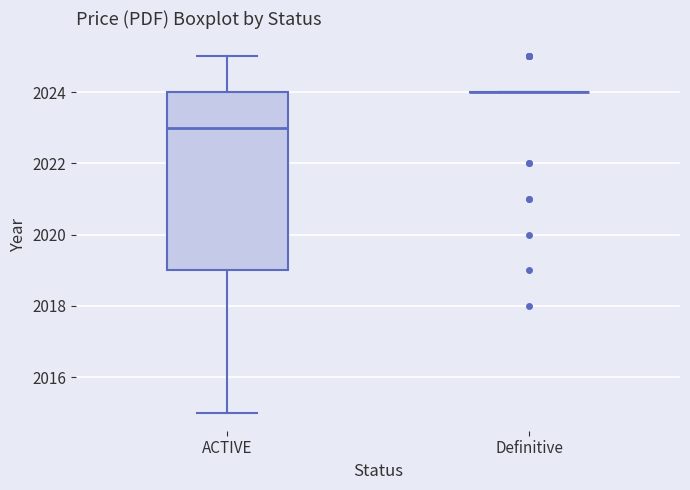

Reading left to right, read every box against the y-axis: the position of its median line, the range the box covers, and the ends of its whiskers. The values are not printed on the chart, so give them approximately, as read against the axis.

ACTIVE: median 2023, box 2019 to 2024, whiskers 2015 to 2025
Definitive: box collapsed to a line at 2024, whiskers 2024 to 2024